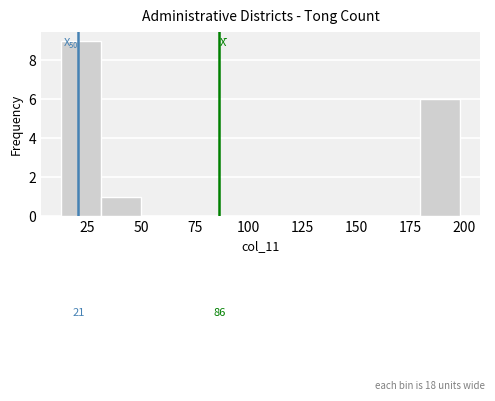

Around what value on the x-axis is the tallest bar? Give the approximate position of its centre, as read against the axis.

20